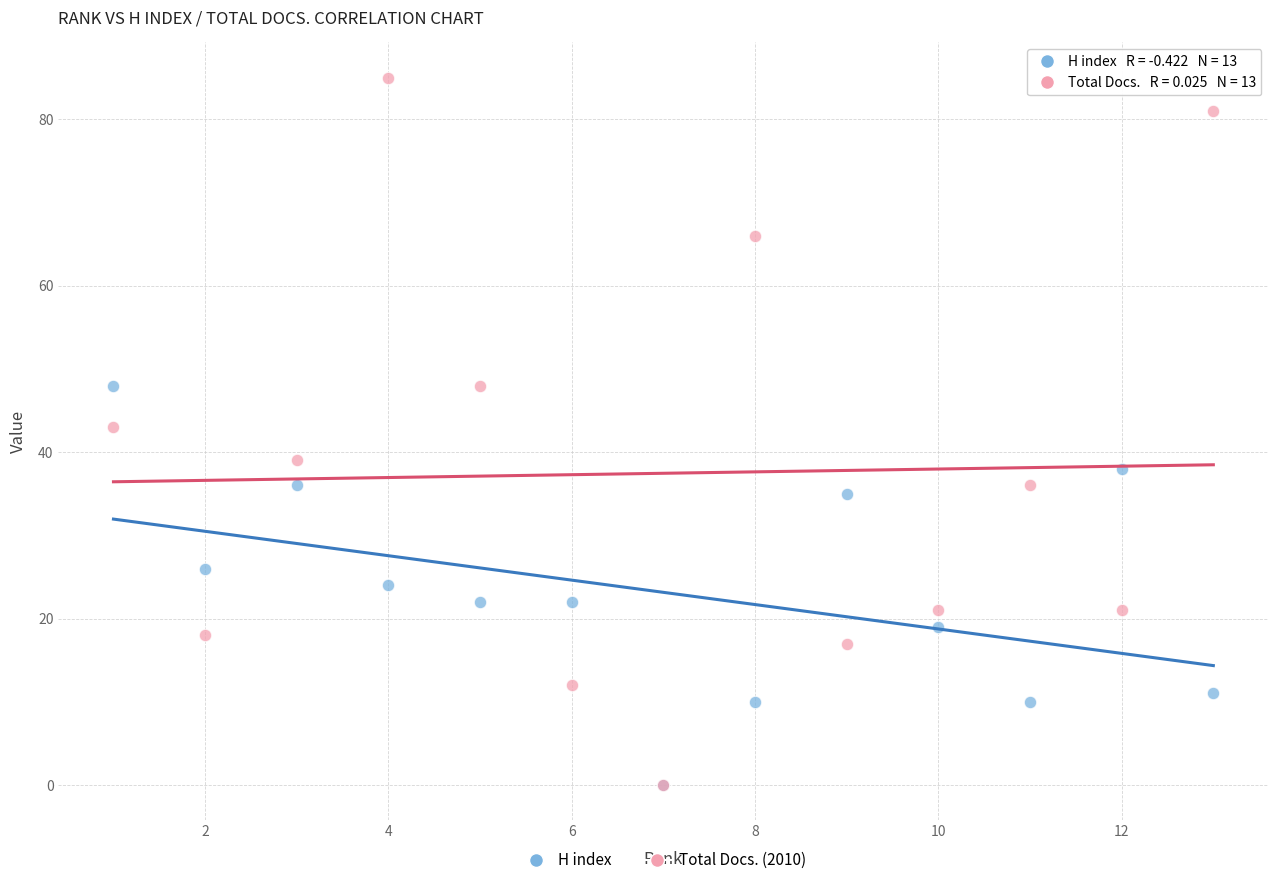

What are all the series names shown in the legend?

H index, Total Docs. (2010)